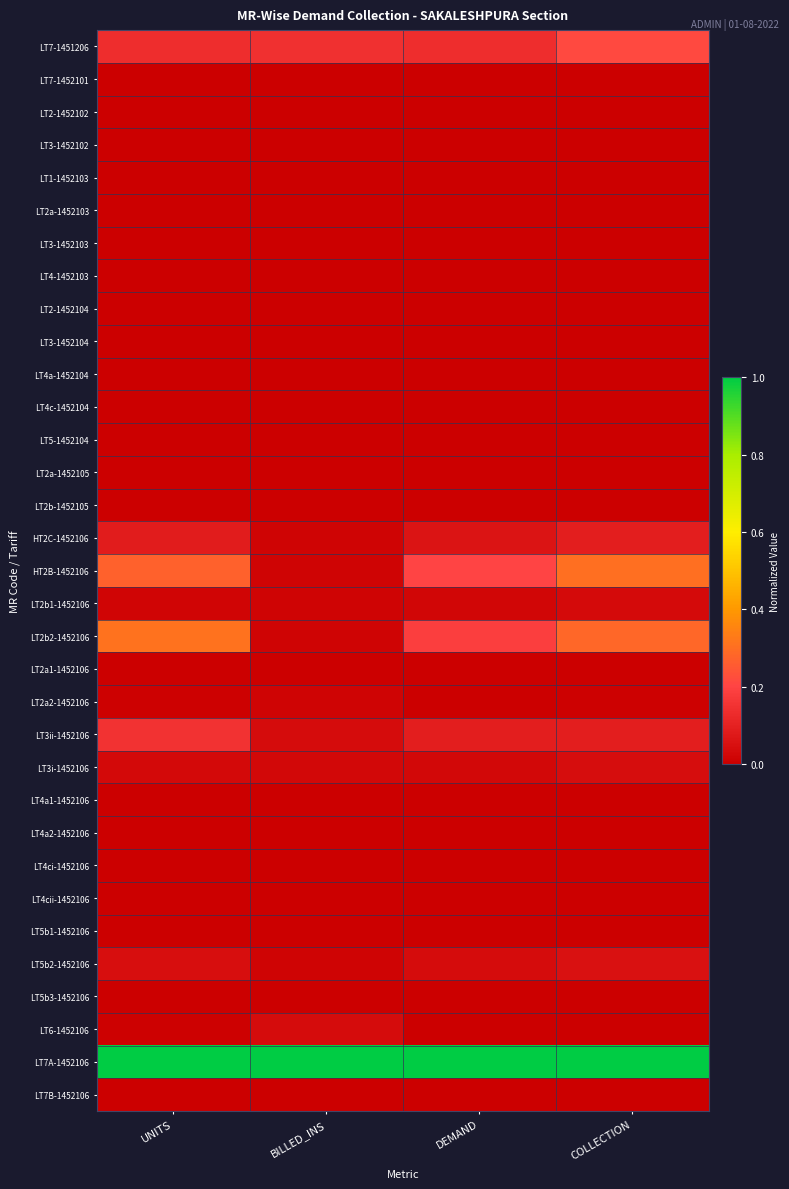

At which category is the sum across all series the highest?

COLLECTION